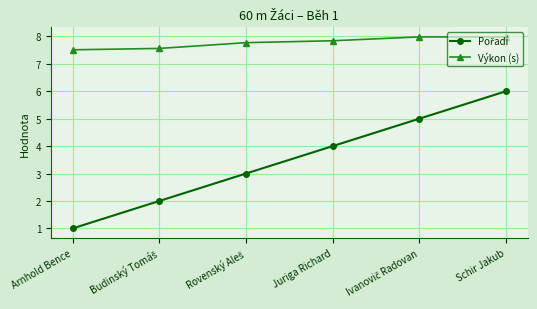

What is the greatest value displayed?

8.0